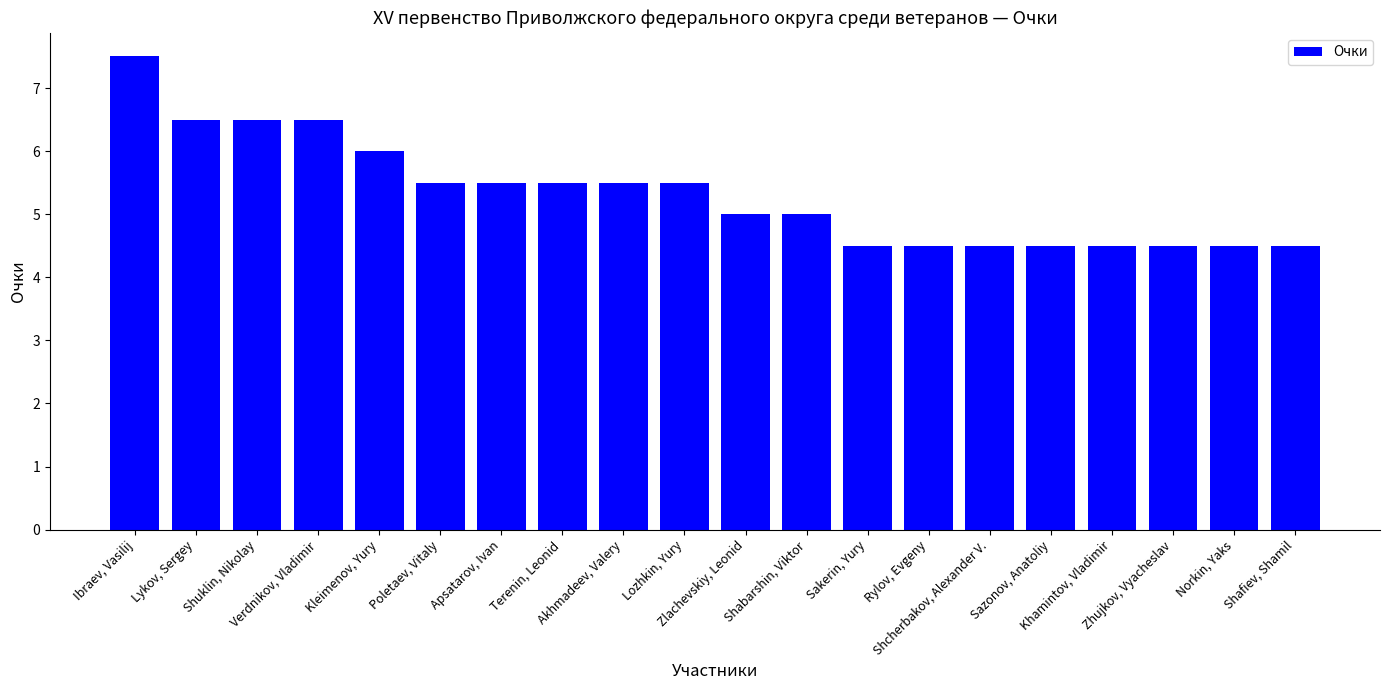

The value at Sakerin, Yury is 6.2. True or false?

False